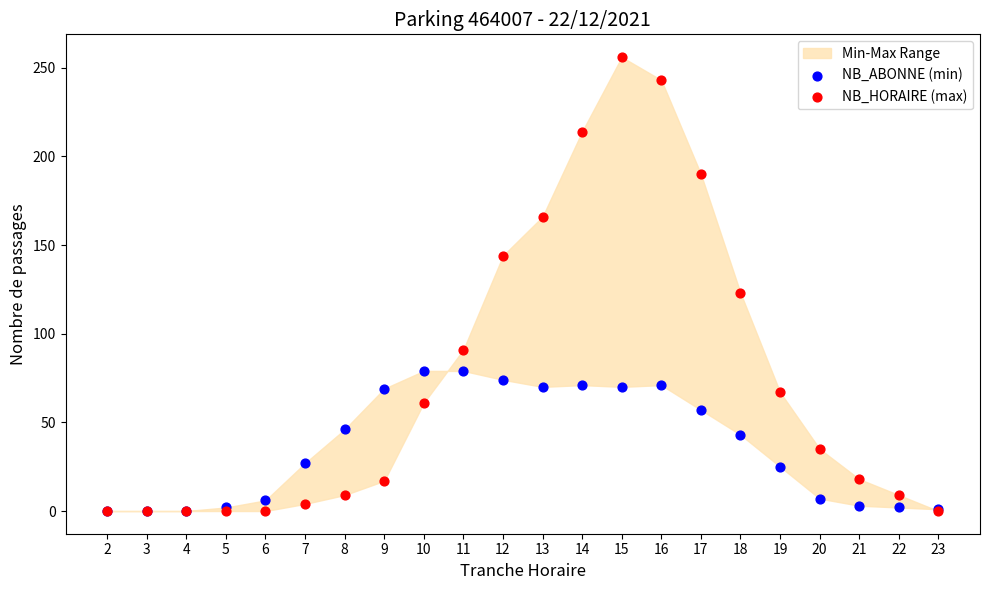

Which series contains the highest Y value?

NB_HORAIRE (max)